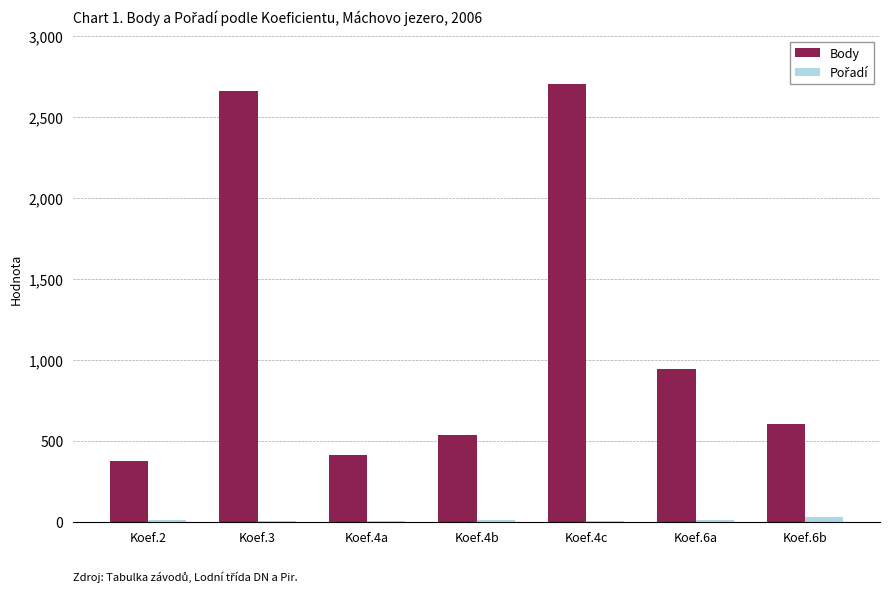

Which series has the largest total across all categories?

Body